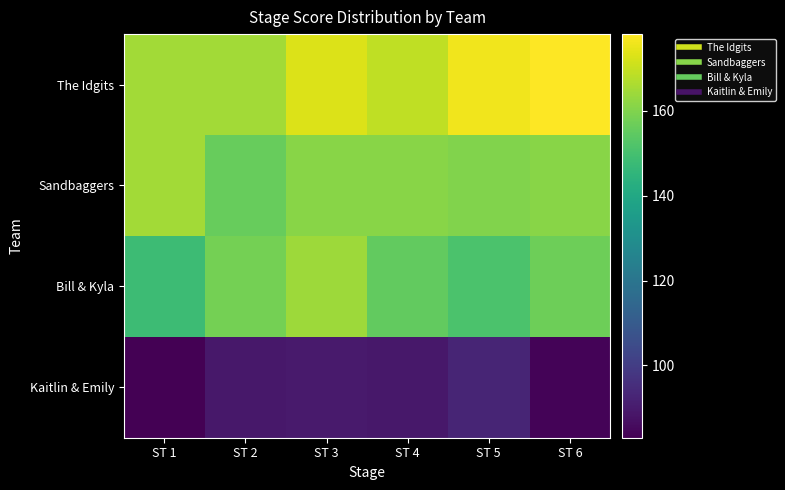

Reading right to left, transcribe all the data shown in this chart.

The Idgits: ST 6=178	ST 5=176	ST 4=169	ST 3=173	ST 2=165	ST 1=165
Sandbaggers: ST 6=161	ST 5=160	ST 4=161	ST 3=161	ST 2=156	ST 1=165
Bill & Kyla: ST 6=157	ST 5=151	ST 4=155	ST 3=164	ST 2=158	ST 1=148
Kaitlin & Emily: ST 6=84	ST 5=93	ST 4=89	ST 3=90	ST 2=89	ST 1=83